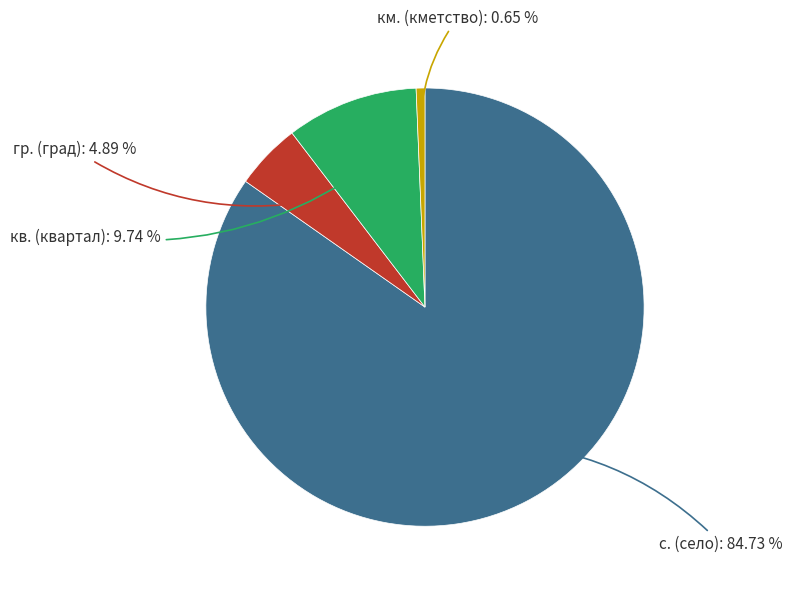

How many slices are in this pie chart?

4